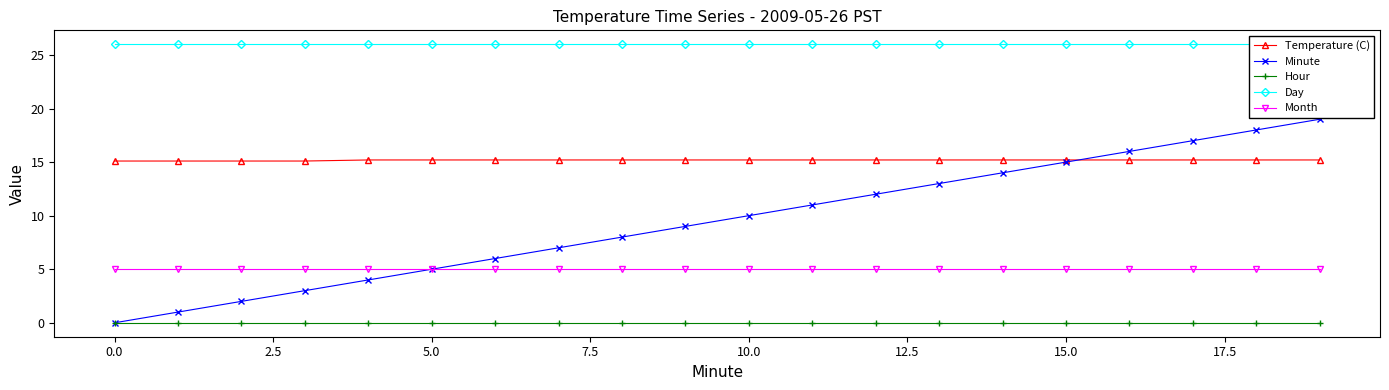

Is the value of Temperature (C) at 0.0 greater than the value of Hour at 15.0?

Yes